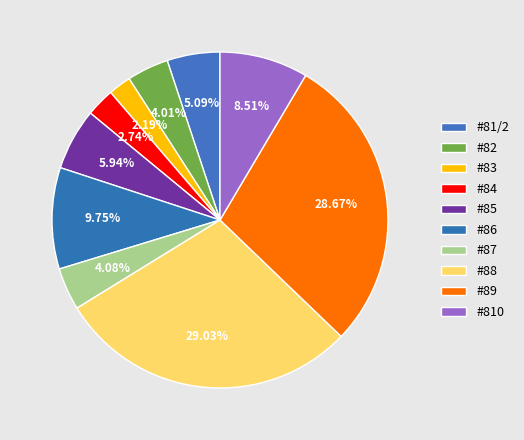

To the nearest percent, what is the combined percentage of #82 and #83?

6%